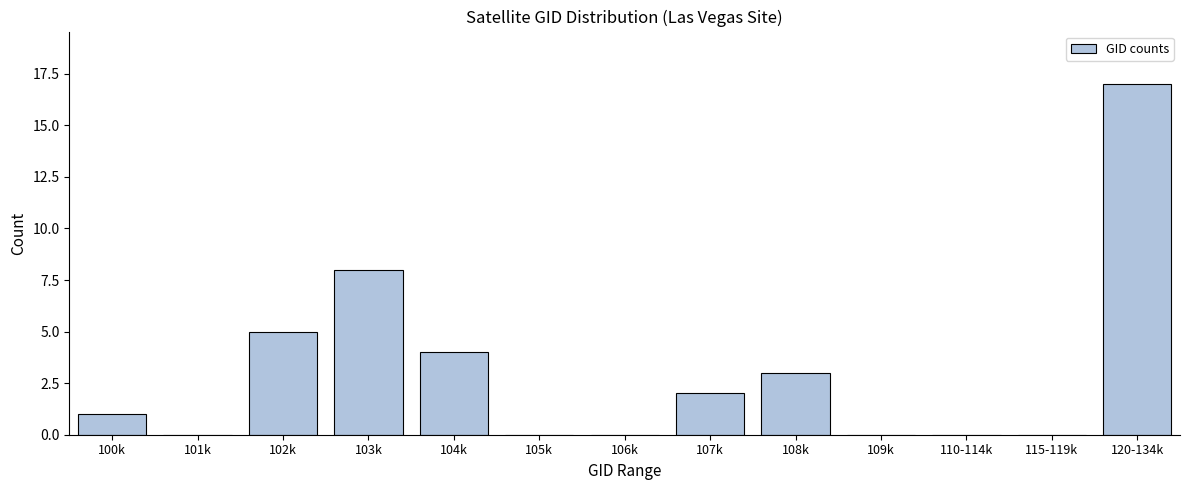

Reading right to left, transcribe all the data shown in this chart.

120-134k=17	115-119k=0	110-114k=0	109k=0	108k=3	107k=2	106k=0	105k=0	104k=4	103k=8	102k=5	101k=0	100k=1